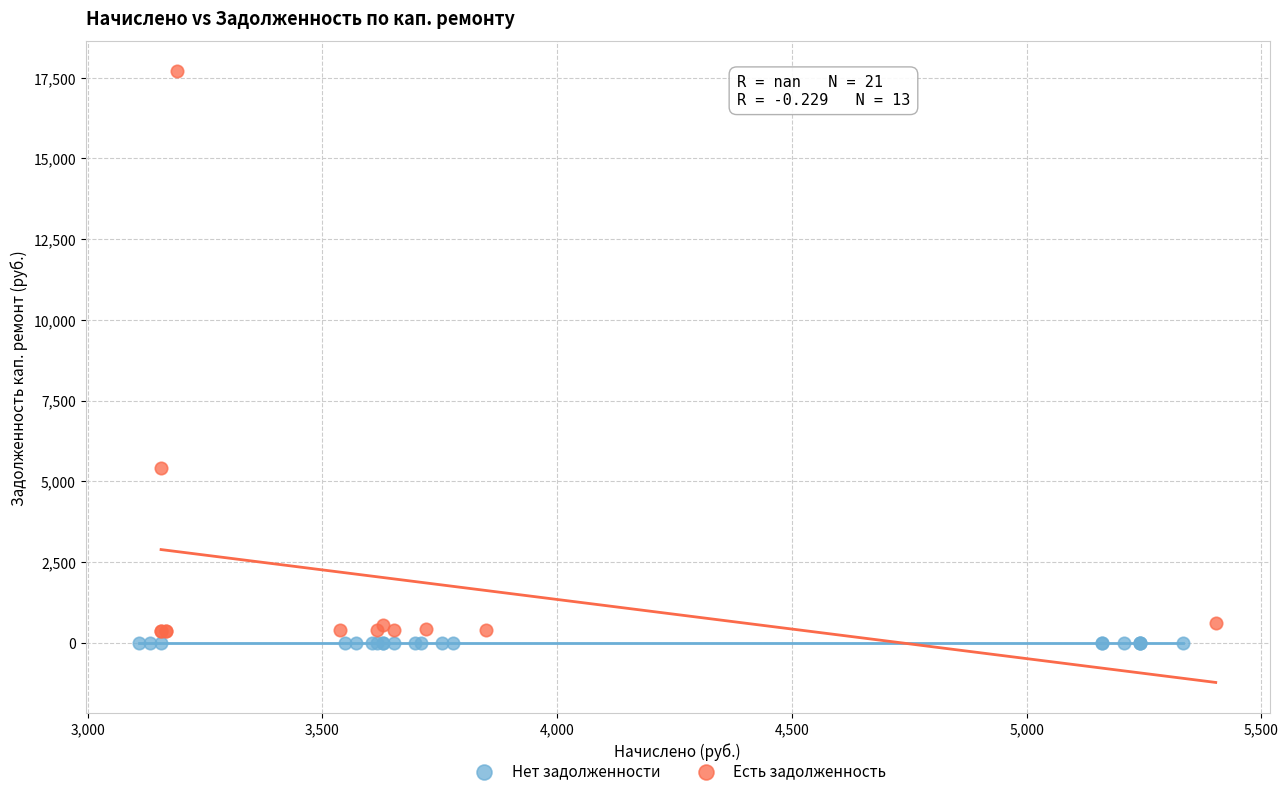

What are all the series names shown in the legend?

Нет задолженности, Есть задолженность